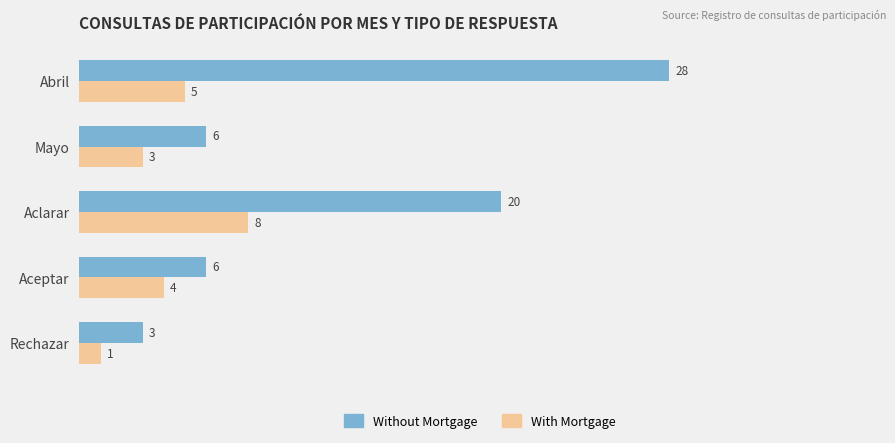

The value of Without Mortgage at Rechazar is 3. True or false?

True